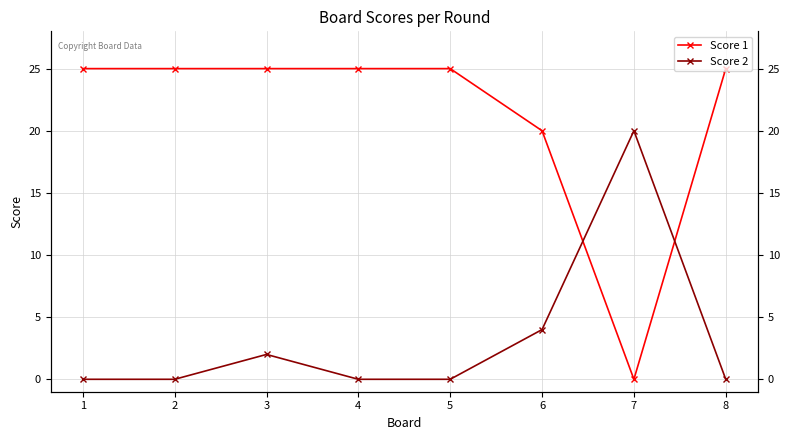

What is the total value across all series at 6?

24